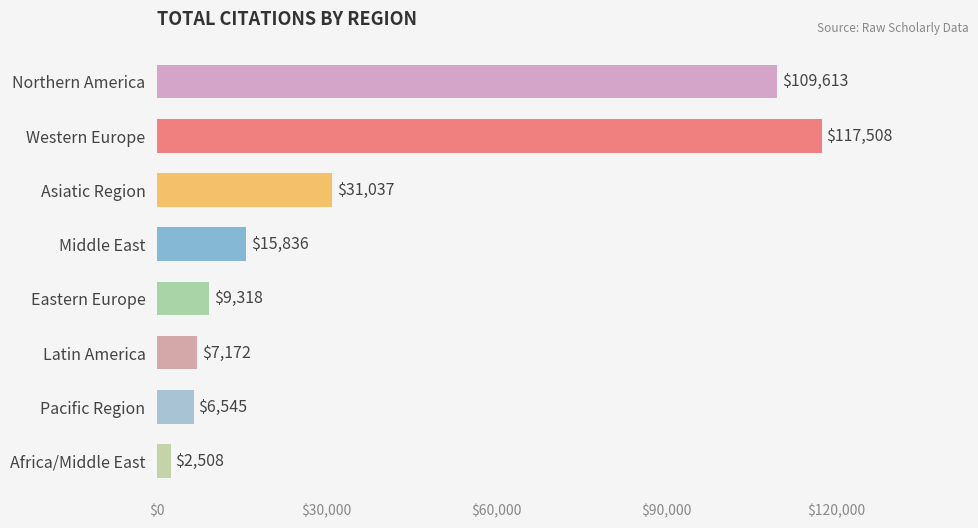

At which label is the value closest to 60008?

Asiatic Region